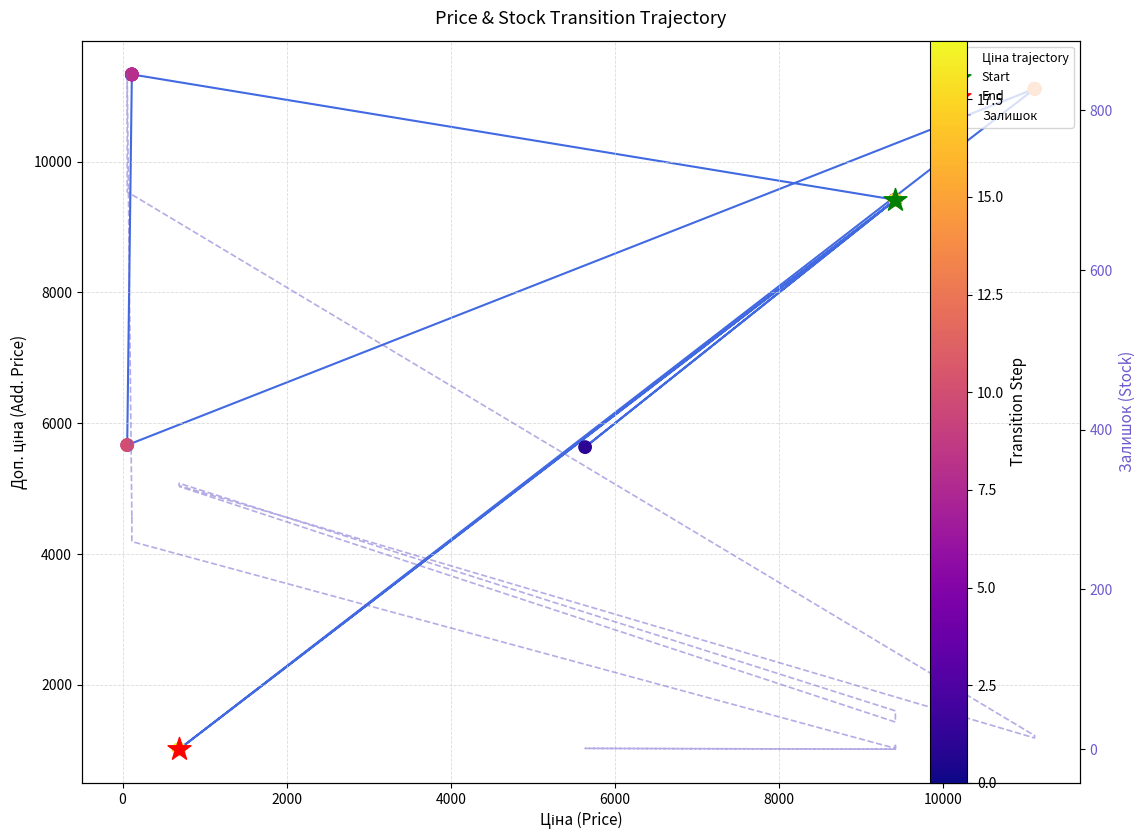

What are all the series names shown in the legend?

Ціна trajectory, Залишок